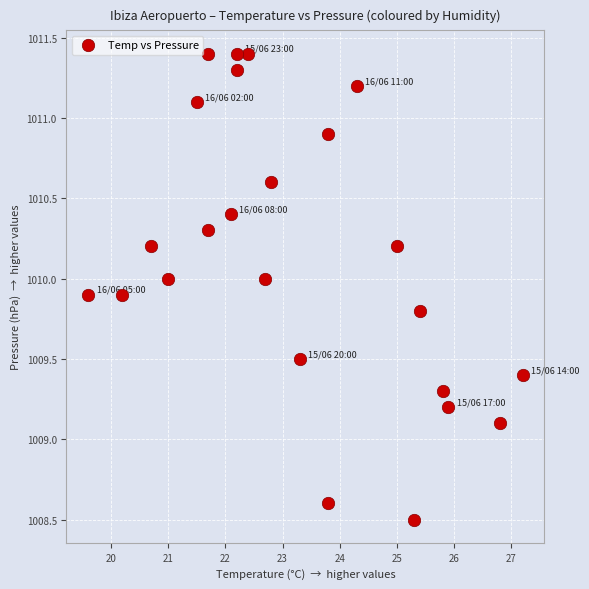

What is the range of Y values (max minus min)?

2.9